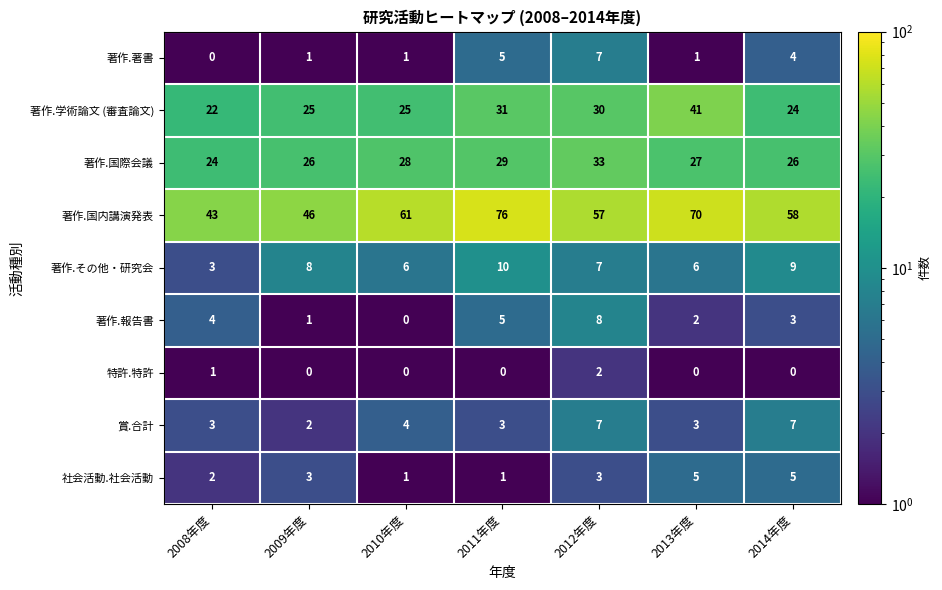

True or false: 著作.学術論文 (審査論文) has a value of 31 at 2011年度.

True